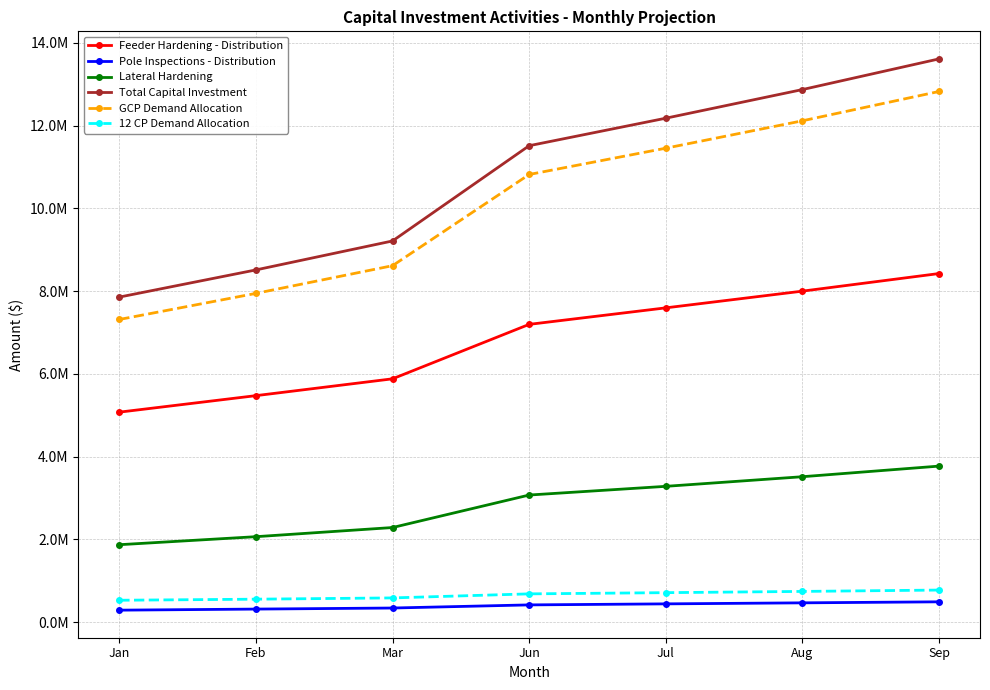

What are all the series names shown in the legend?

Feeder Hardening - Distribution, Pole Inspections - Distribution, Lateral Hardening, Total Capital Investment, GCP Demand Allocation, 12 CP Demand Allocation